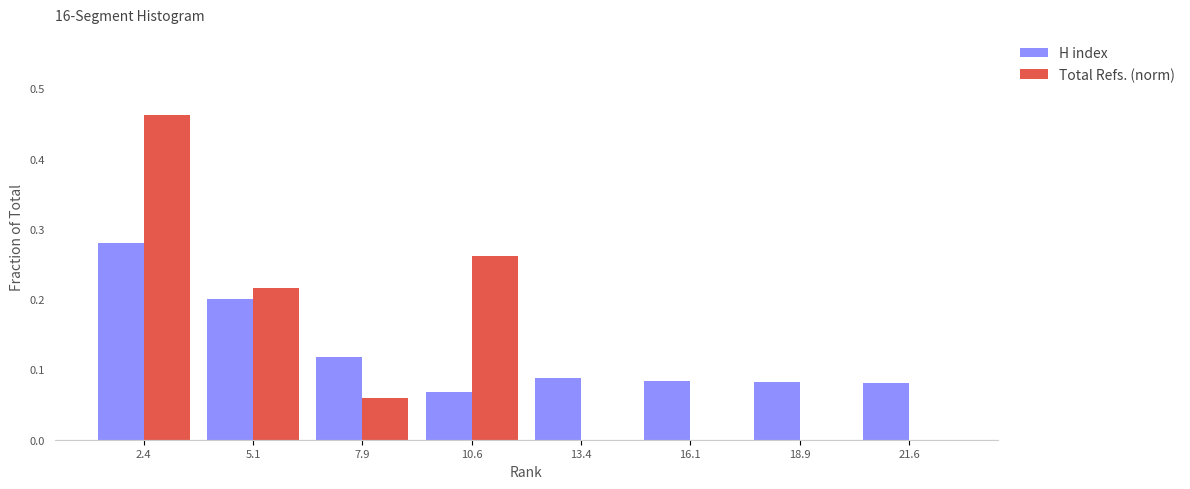

At which category is the sum across all series the highest?

2.4